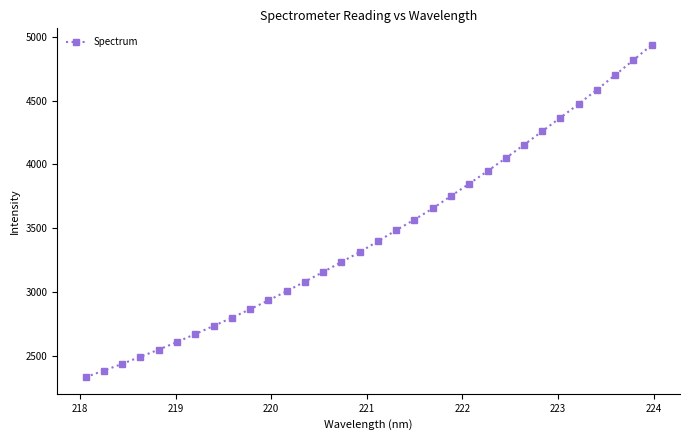

What is the minimum value shown in the chart?

2329.9